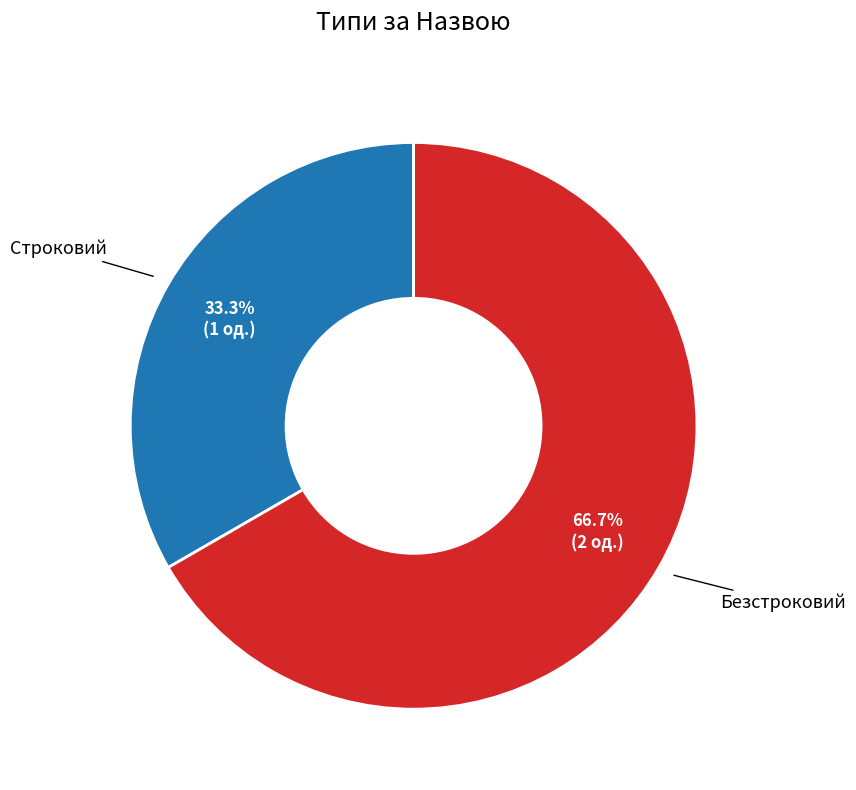

Is there a majority slice in this chart?

Yes